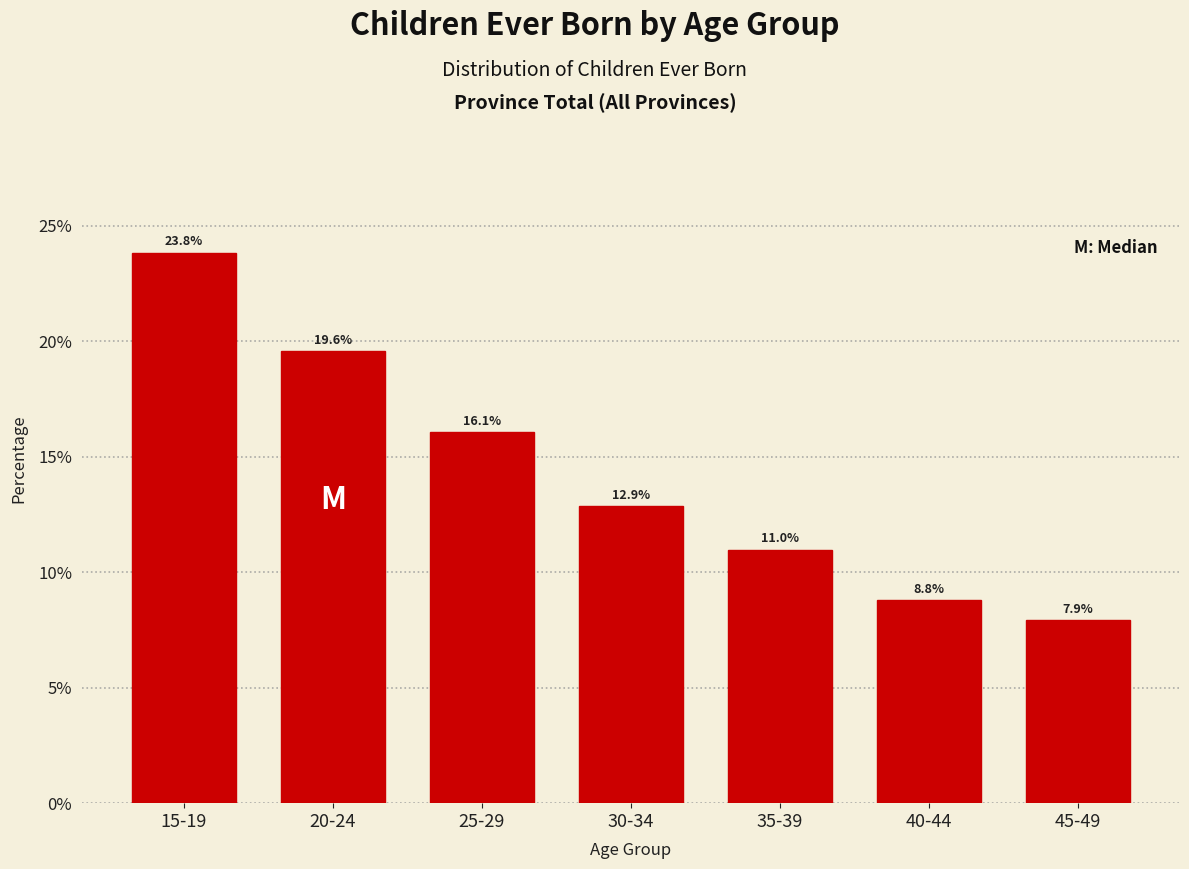

Reading left to right, list all the values displayed in this chart.

23.8	19.6	16.1	12.9	11.0	8.8	7.9